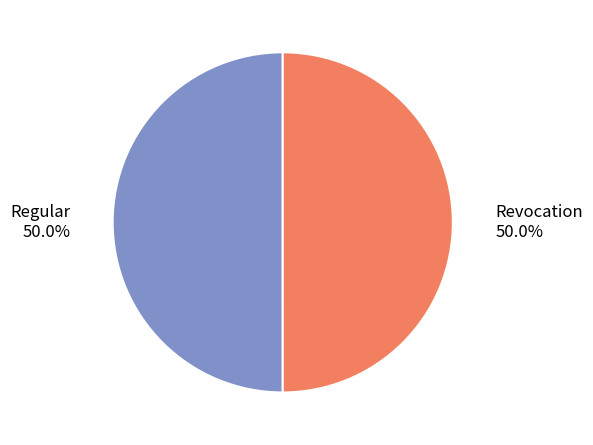

What is the ratio of the value at Revocation to the value at Regular?

1.0